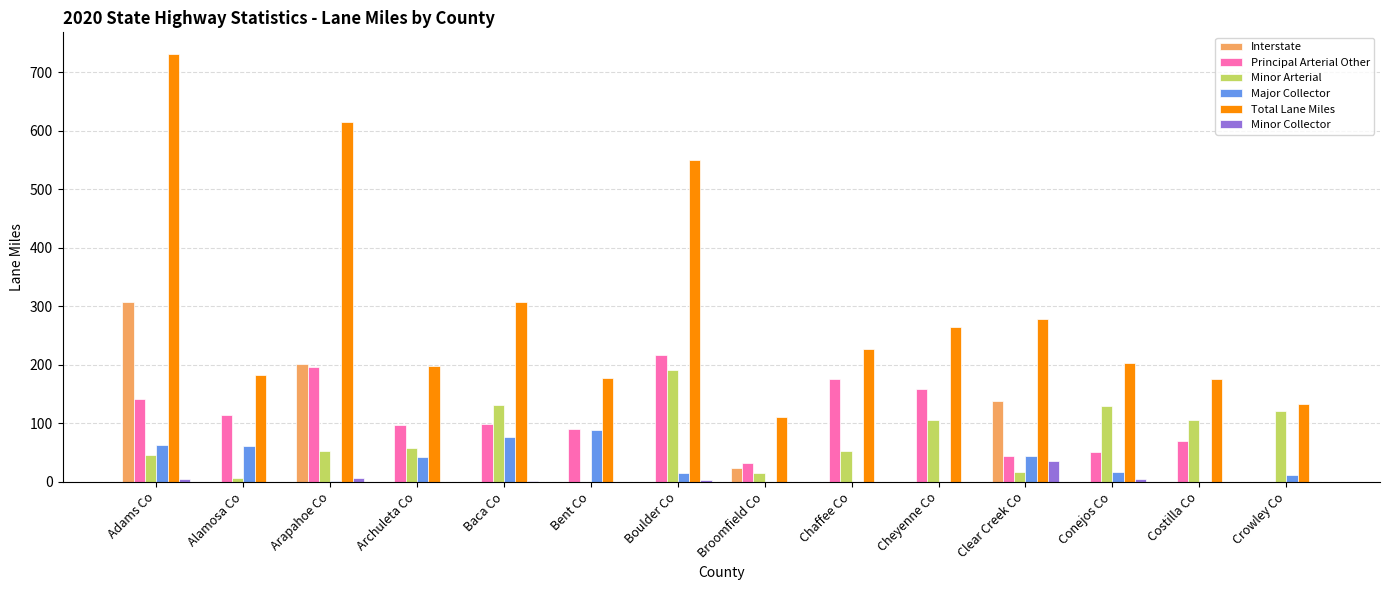

What is the maximum value shown in the chart?

732.1